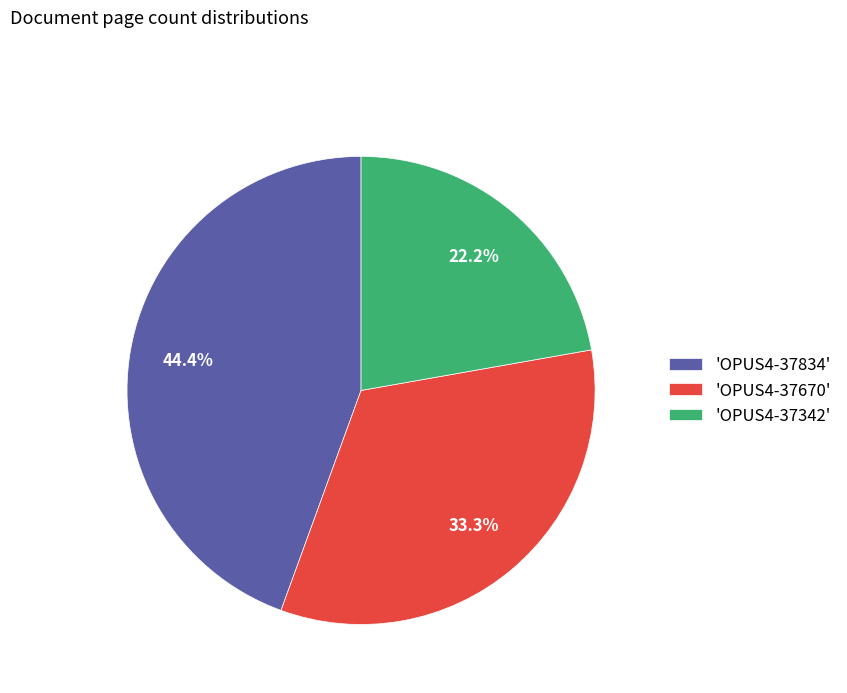

Does any single category account for the majority?

No